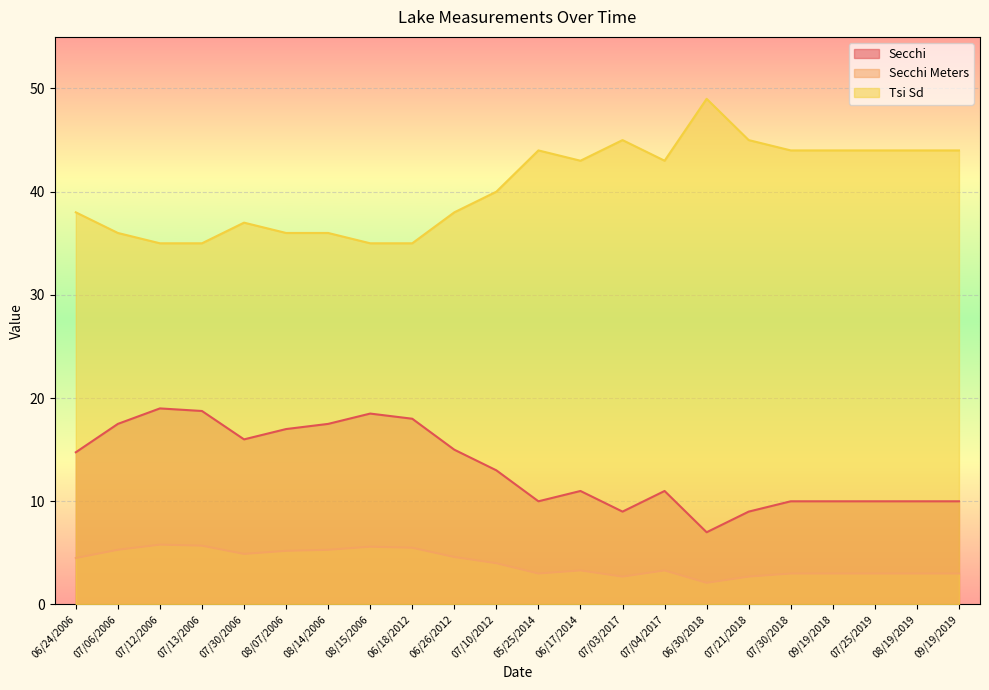

Which series changed the most between 07/12/2006 and 06/26/2012?

Secchi